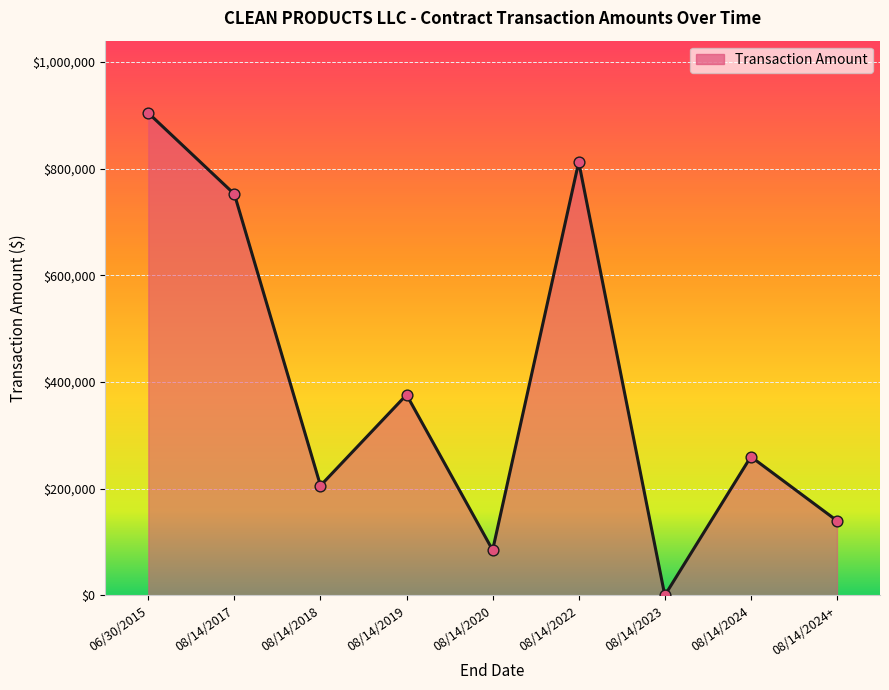

What is the change in value from 06/30/2015 to 08/14/2024?

-644000.0